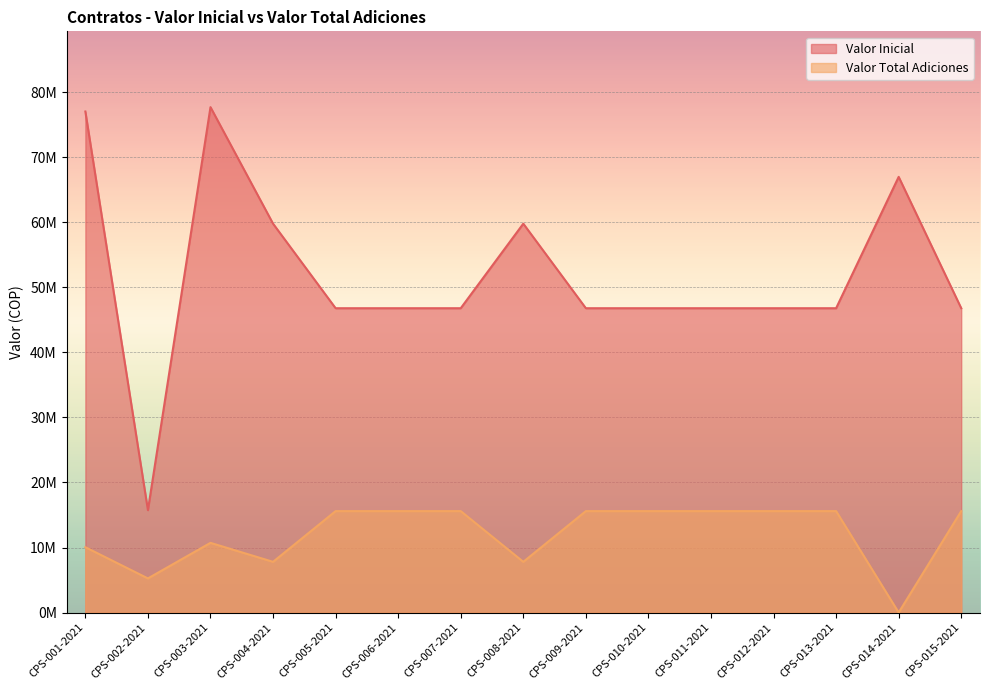

Which category has the highest value in the Valor Total Adiciones series?

CPS-005-2021